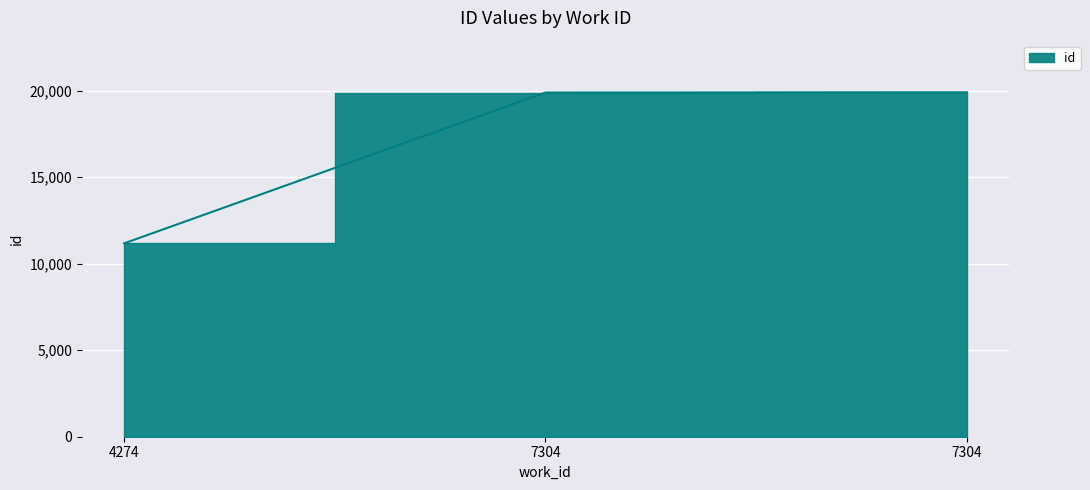

Between 7304 and 4274, which is larger?

7304